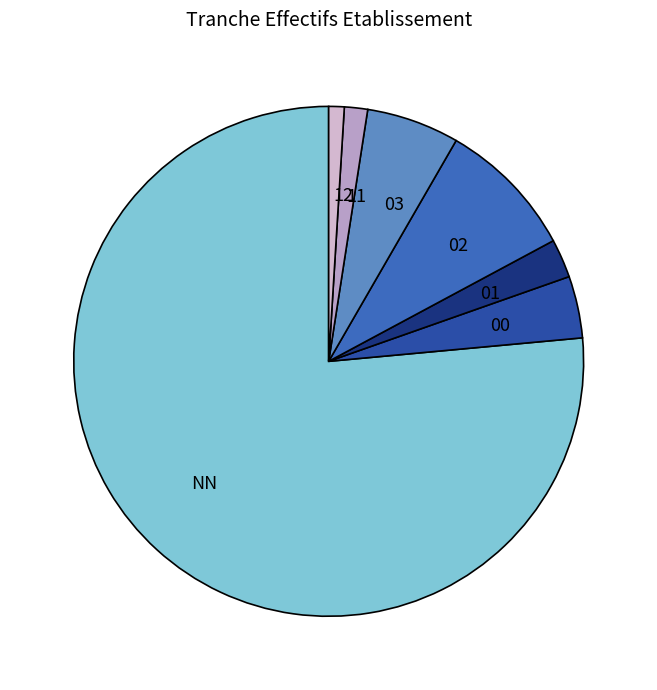

Approximately how many times larger is the value at NN compared to 02?

8.7